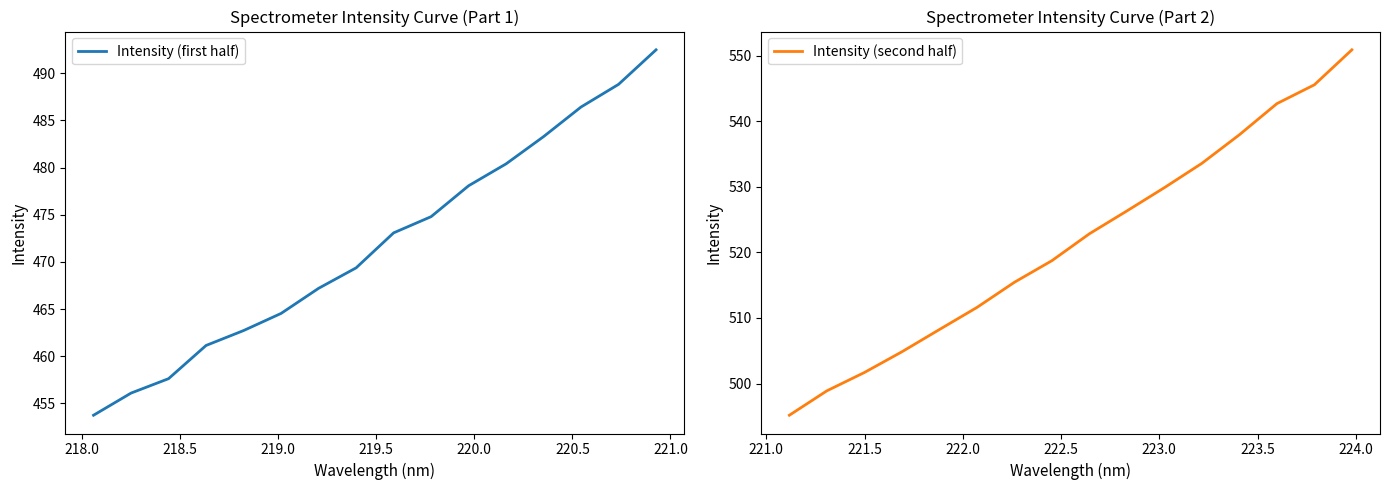

Rank the series by their average value, from highest to lowest.

Intensity (second half), Intensity (first half)